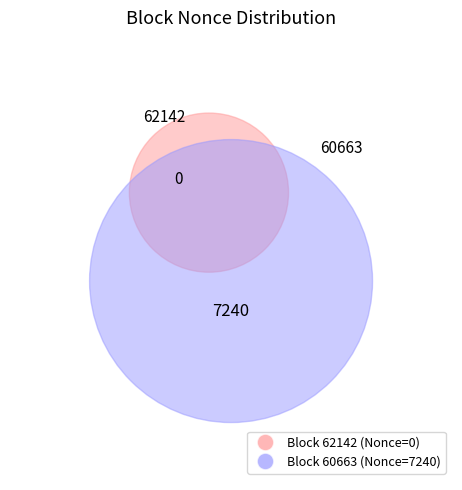

What percentage do 60663 and 62142 together represent?

100.0%